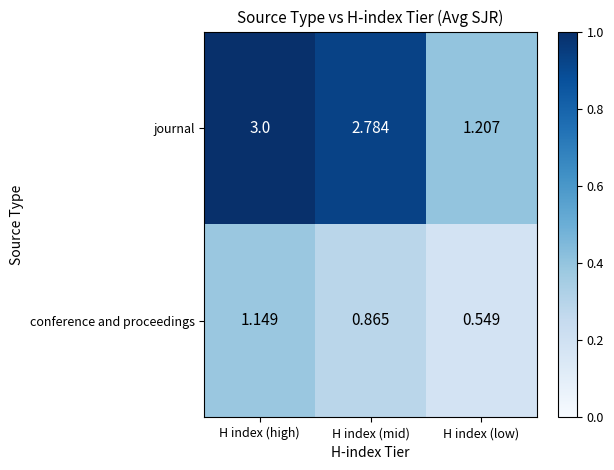

Which category has the highest value across all series?

H index (high)